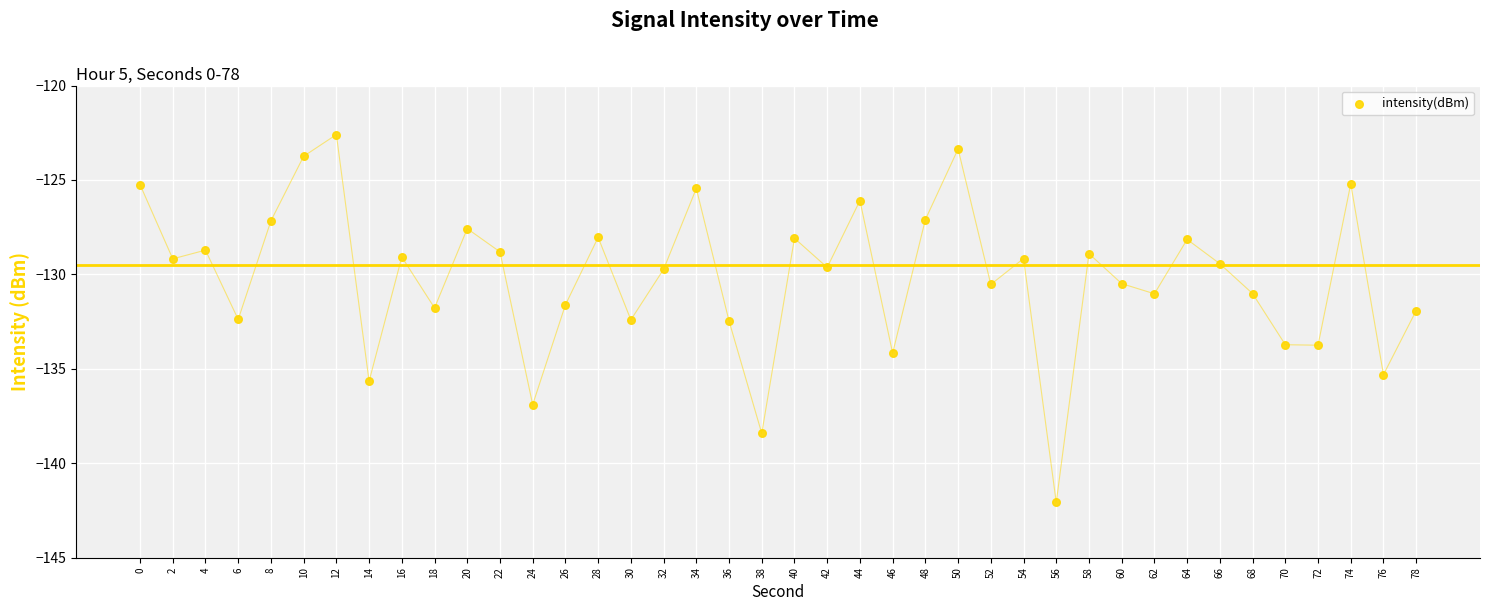

What is the range of Y values (max minus min)?

19.5